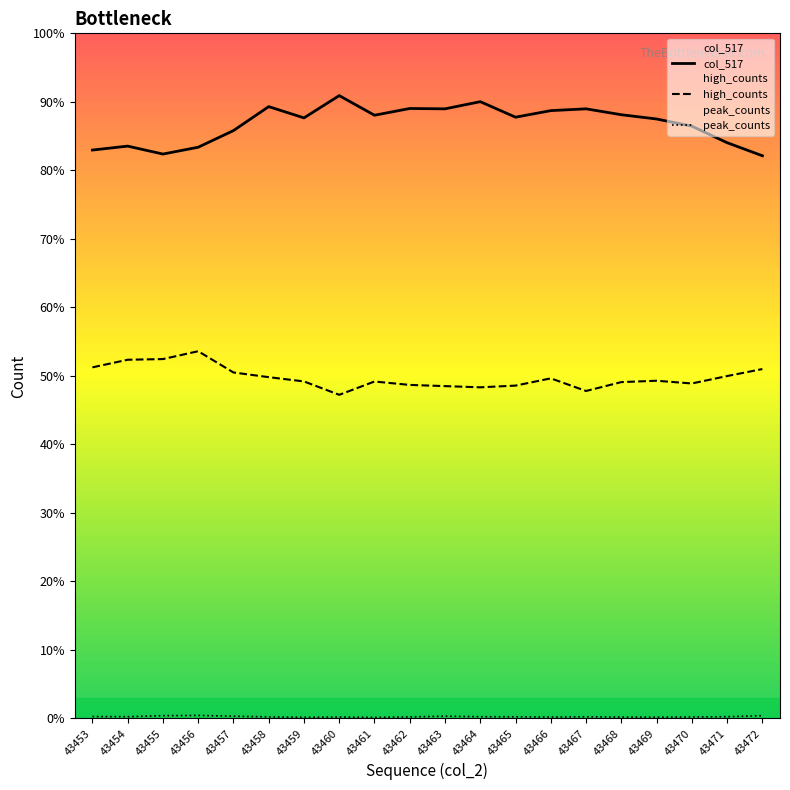

True or false: high_counts and peak_counts cross at least once.

False